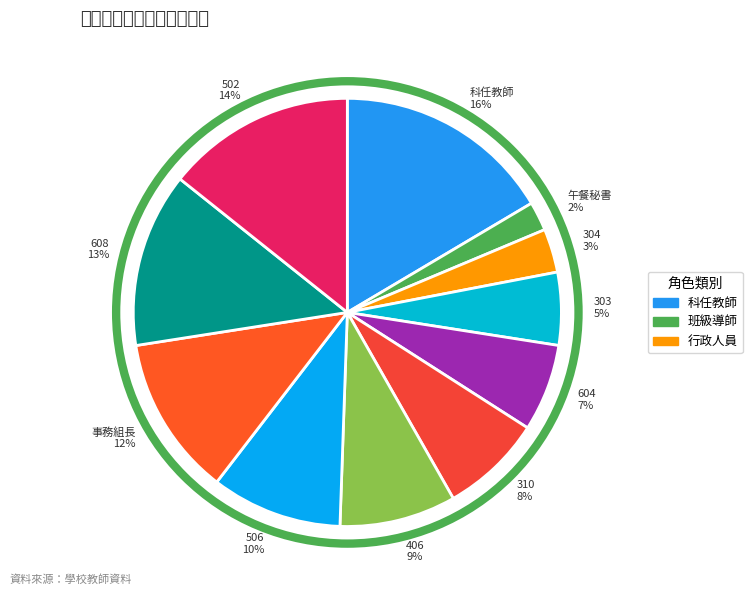

Which has a higher value, 506 or 604?

506